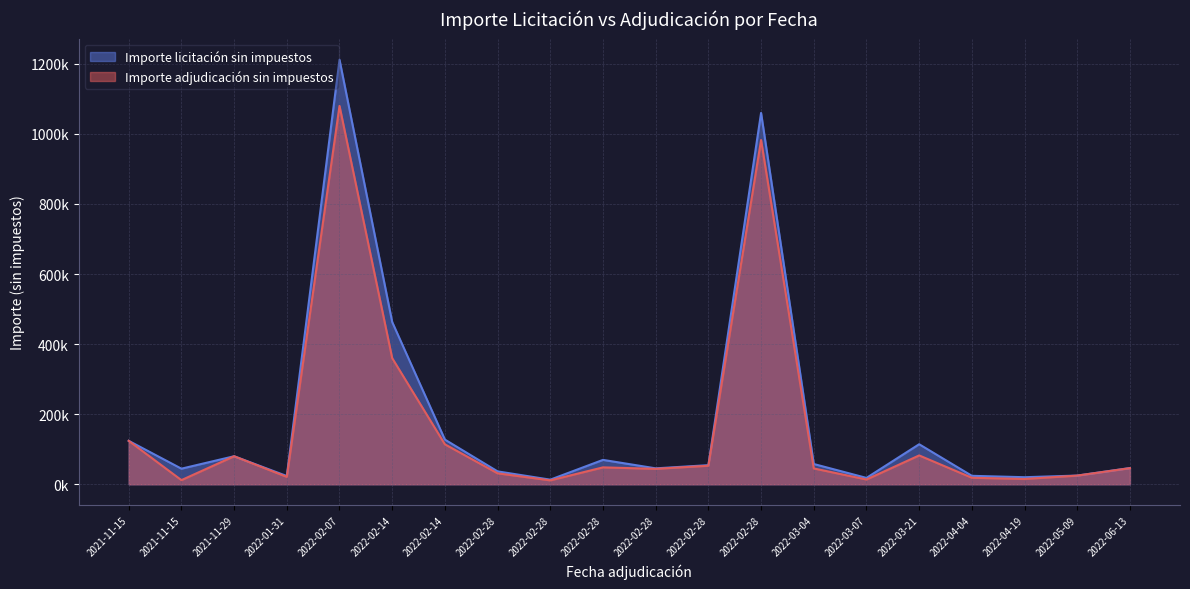

Is it true that Importe licitación sin impuestos equals 568498.1 at 2022-02-28?

False